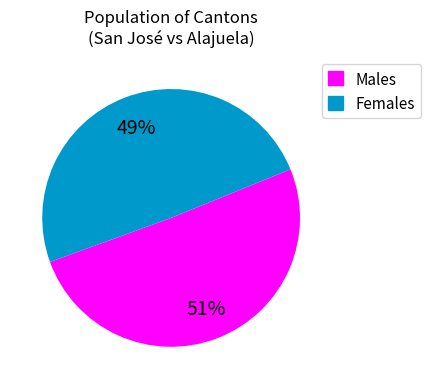

Does any single category account for the majority?

Yes